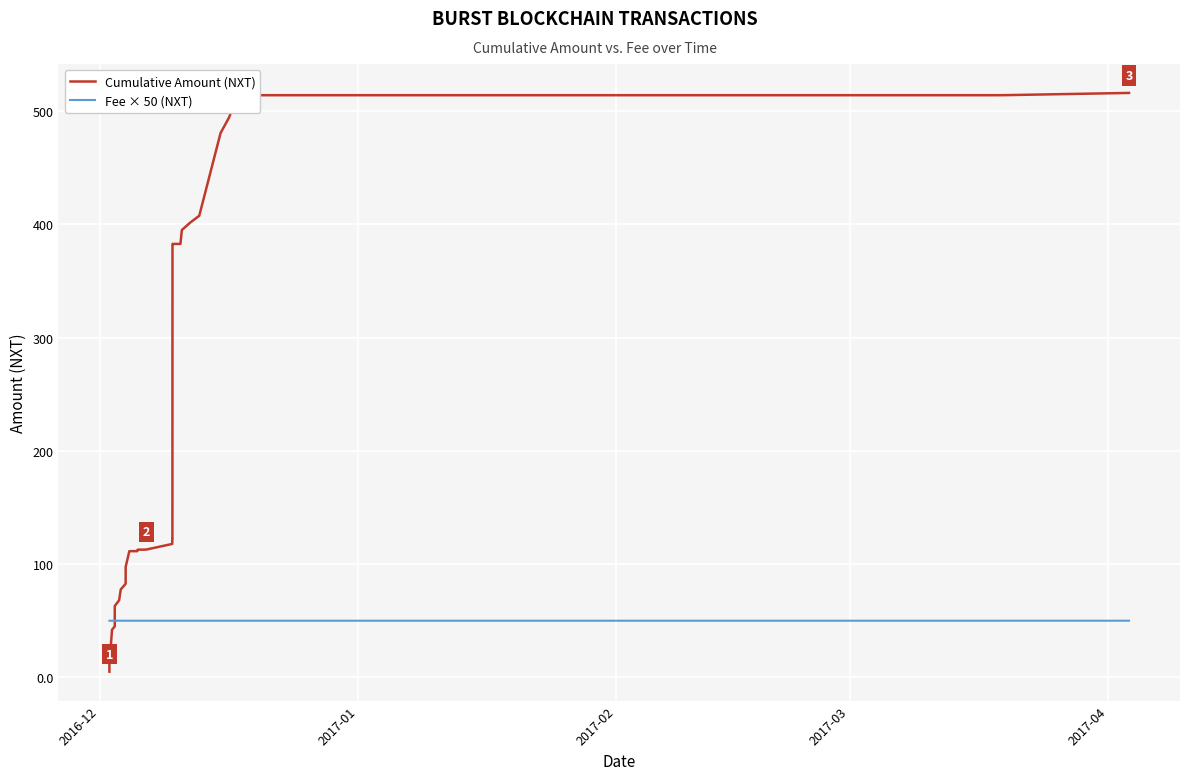

True or false: Fee × 50 (NXT) and Cumulative Amount (NXT) intersect in this chart.

True